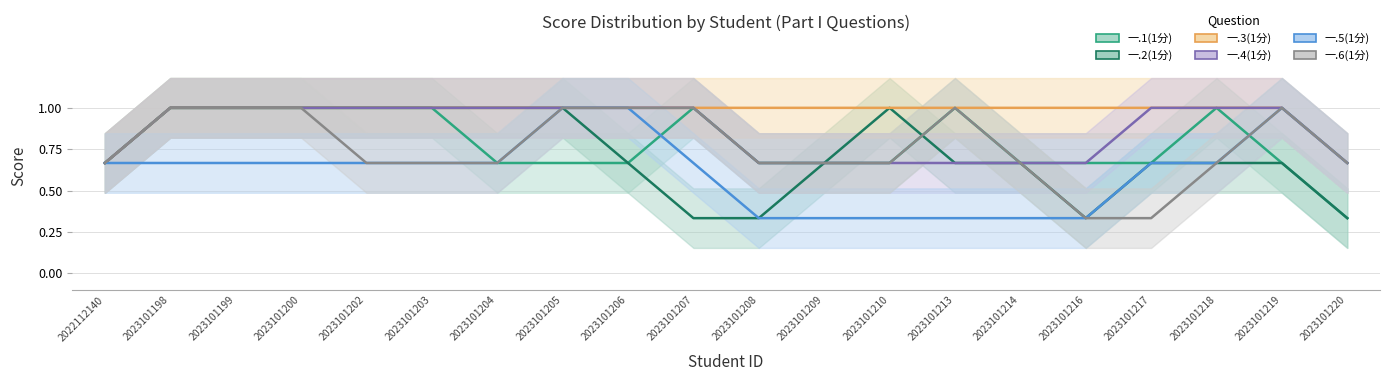

Reading left to right, extract all data points from this chart.

一.1(1分): 0.7	1.0	1.0	1.0	1.0	1.0	0.7	0.7	0.7	1.0	0.7	0.7	0.7	1.0	0.7	0.7	0.7	1.0	0.7	0.3
一.2(1分): 0.7	1.0	1.0	1.0	1.0	1.0	1.0	1.0	0.7	0.3	0.3	0.7	1.0	0.7	0.7	0.3	0.7	0.7	0.7	0.3
一.3(1分): 0.7	1.0	1.0	1.0	1.0	1.0	1.0	1.0	1.0	1.0	1.0	1.0	1.0	1.0	1.0	1.0	1.0	1.0	1.0	0.7
一.4(1分): 0.7	1.0	1.0	1.0	1.0	1.0	1.0	1.0	1.0	1.0	0.7	0.7	0.7	0.7	0.7	0.7	1.0	1.0	1.0	0.7
一.5(1分): 0.7	0.7	0.7	0.7	0.7	0.7	0.7	1.0	1.0	0.7	0.3	0.3	0.3	0.3	0.3	0.3	0.7	0.7	1.0	0.7
一.6(1分): 0.7	1.0	1.0	1.0	0.7	0.7	0.7	1.0	1.0	1.0	0.7	0.7	0.7	1.0	0.7	0.3	0.3	0.7	1.0	0.7